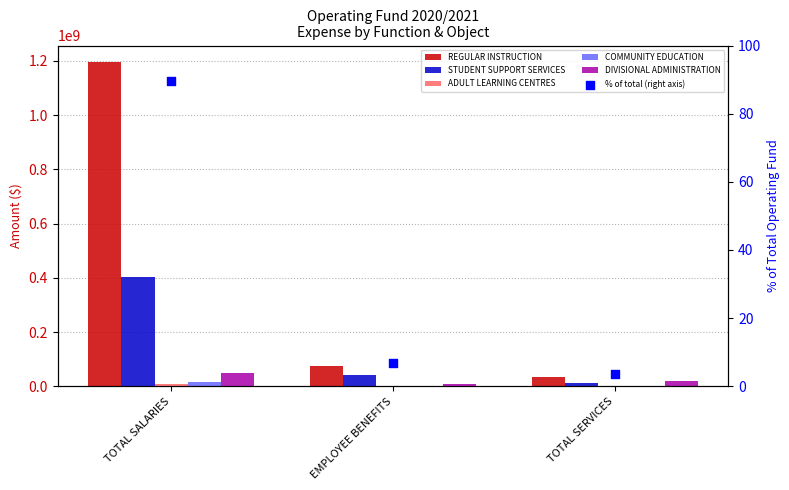

Is the value of REGULAR INSTRUCTION at EMPLOYEE BENEFITS greater than the value of DIVISIONAL ADMINISTRATION at EMPLOYEE BENEFITS?

Yes